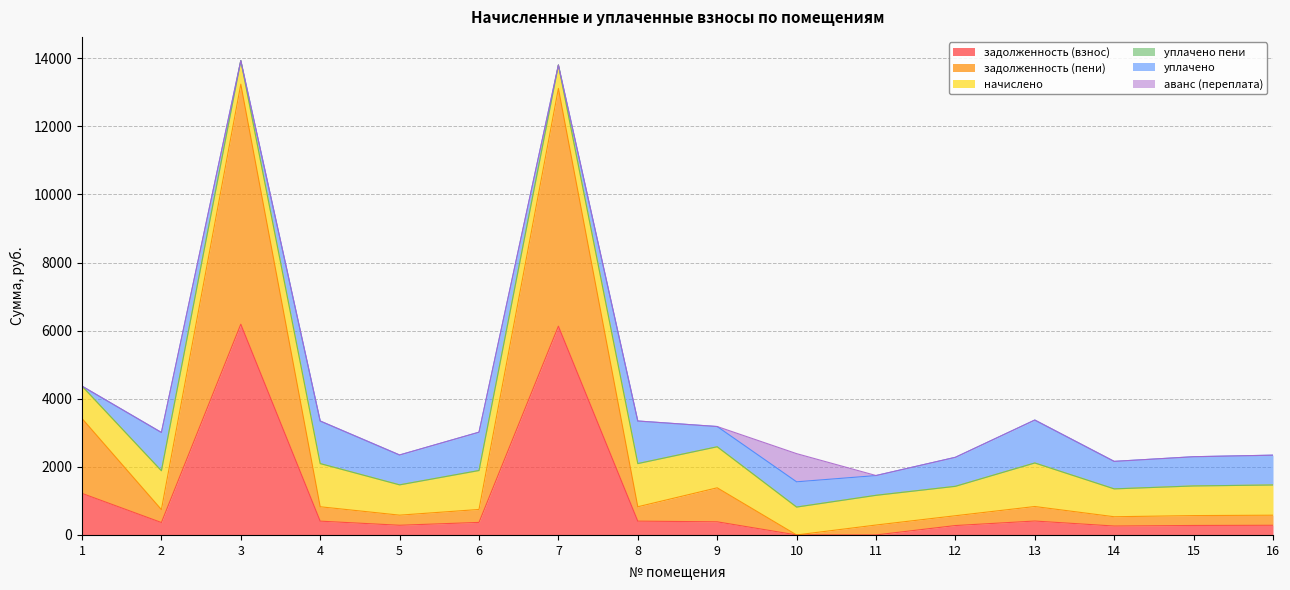

At which label does уплачено пени reach its minimum?

1